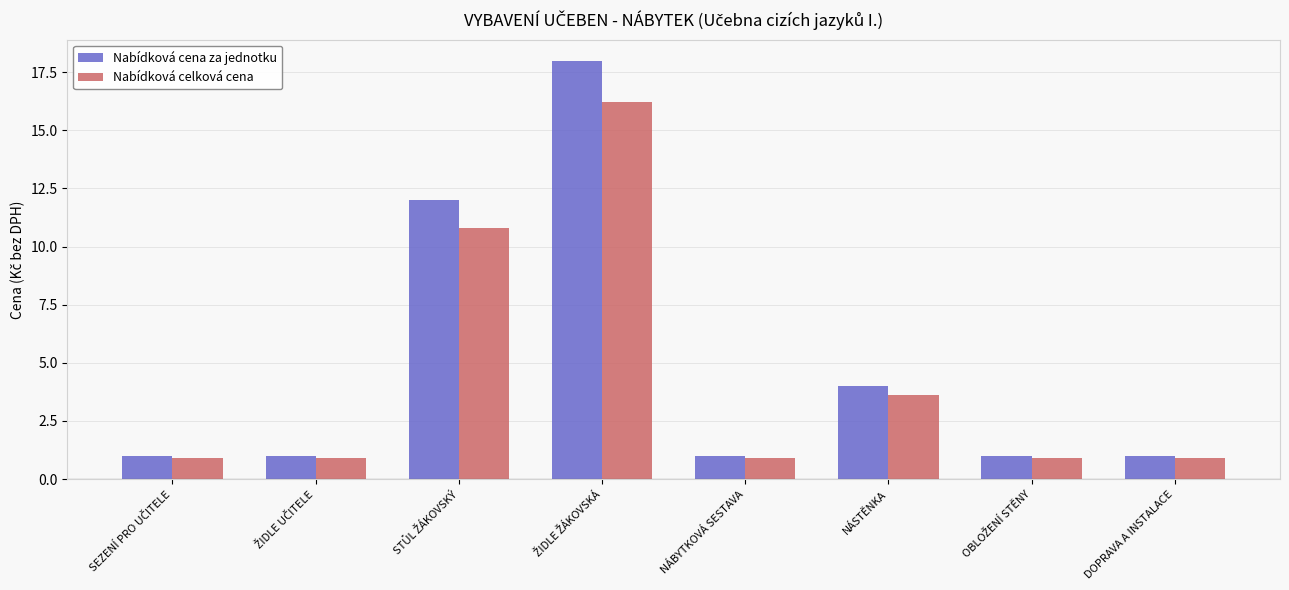

What are all the series names shown in the legend?

Nabídková cena za jednotku, Nabídková celková cena